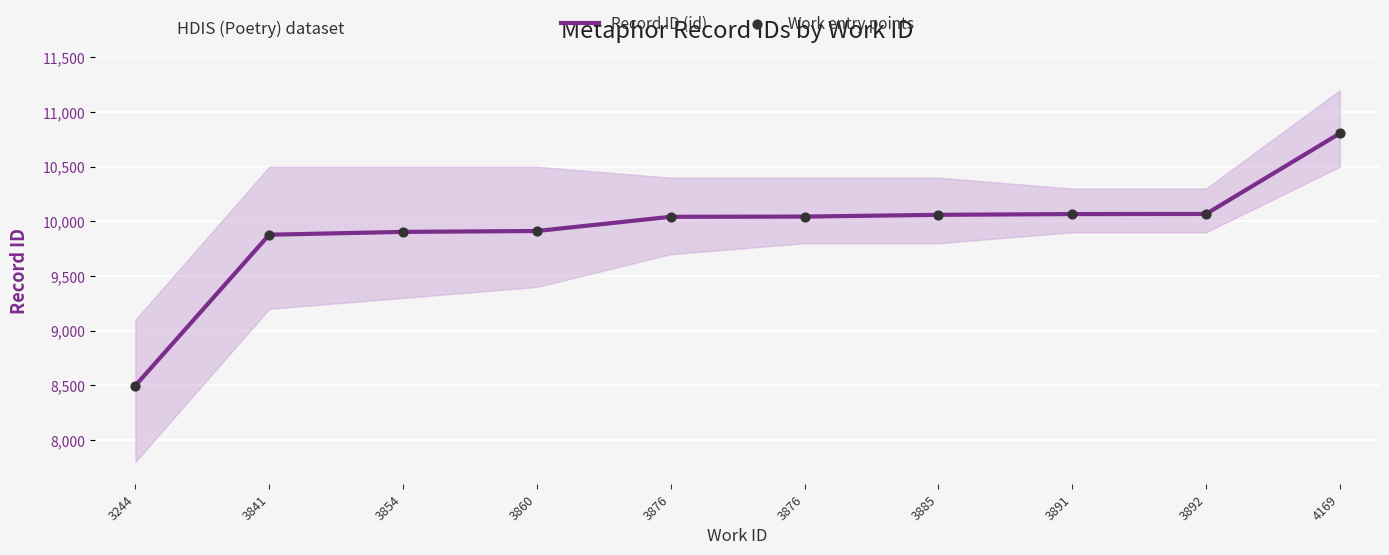

At how many categories does at least one series exceed 10610?

1